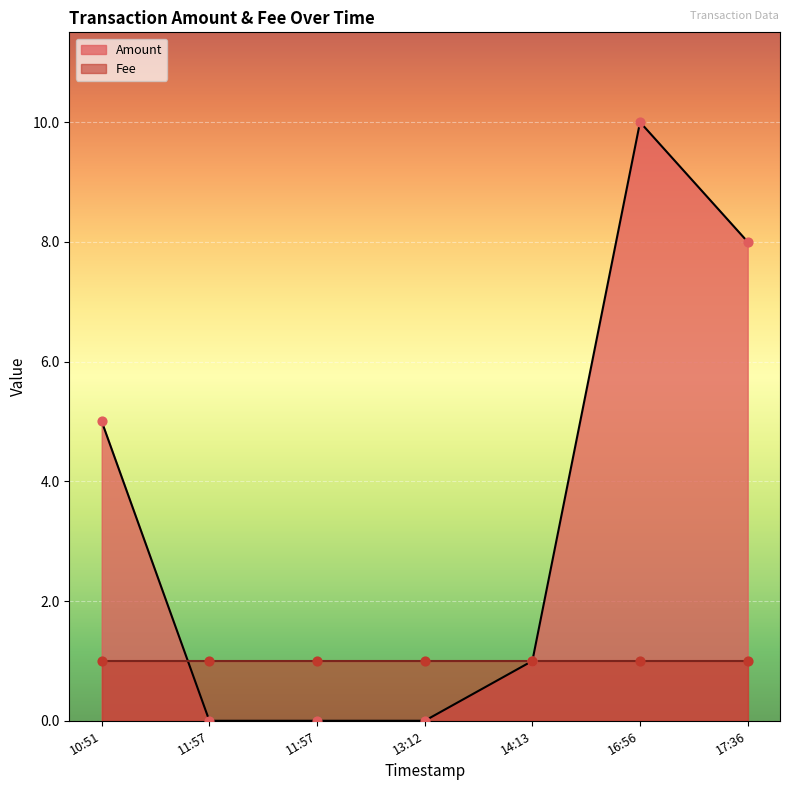

At how many categories does at least one series exceed 9?

1